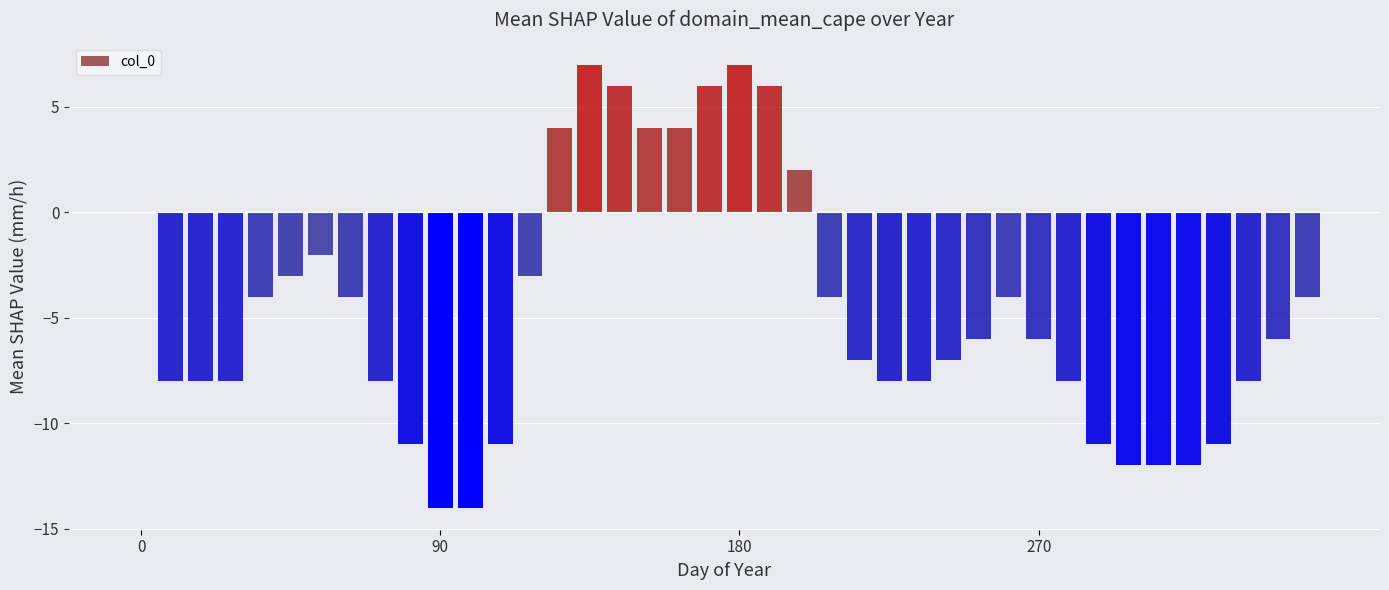

What is the maximum value shown in the chart?

7